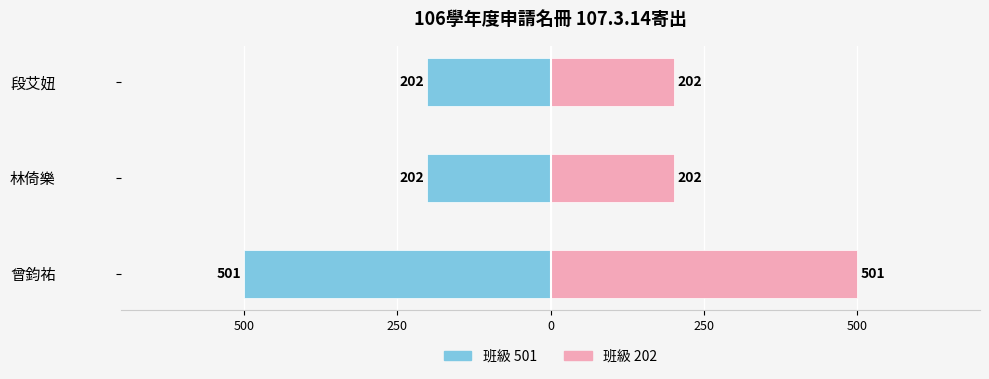

What is the maximum value shown in the chart?

501